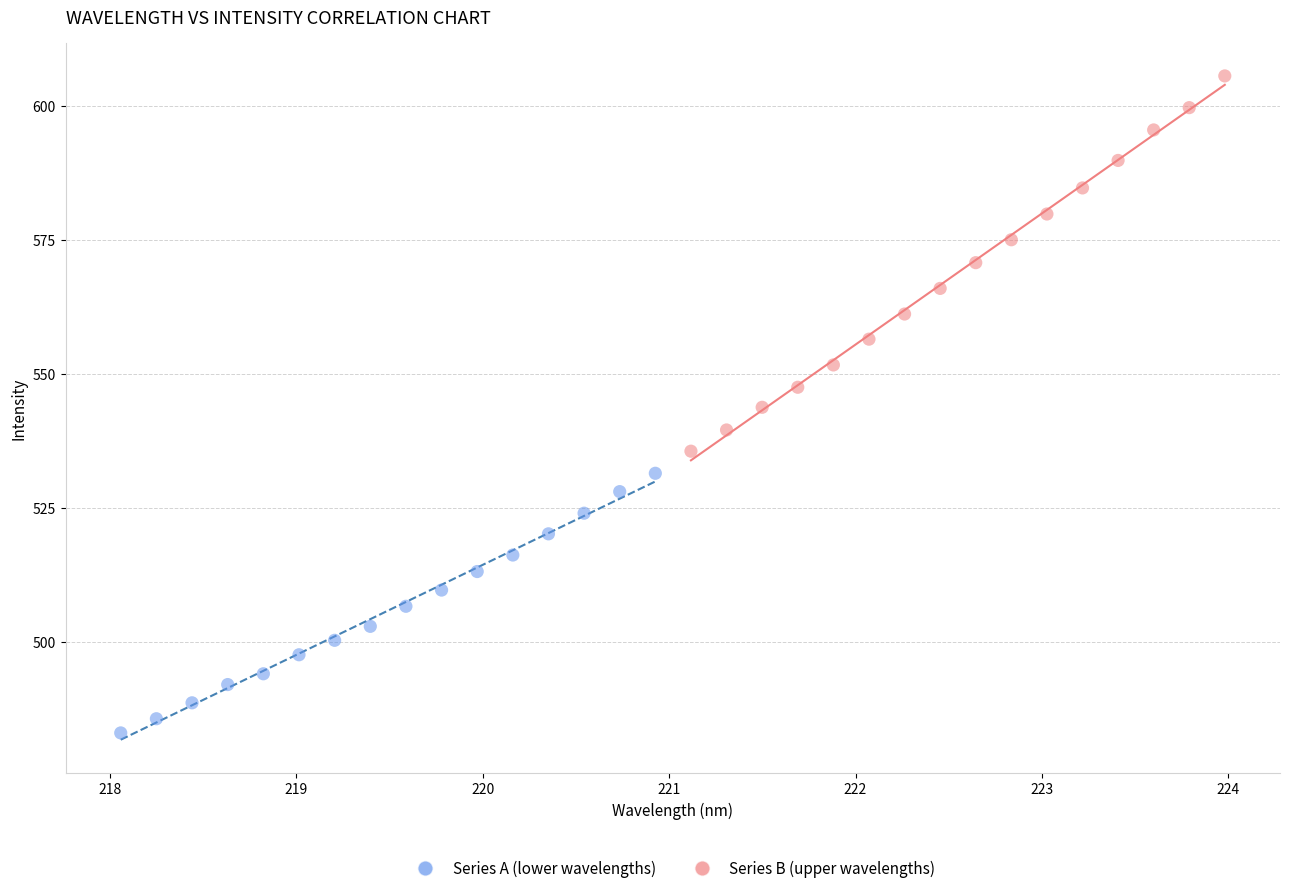

Which series has the widest spread of Y values?

Series B (upper wavelengths)